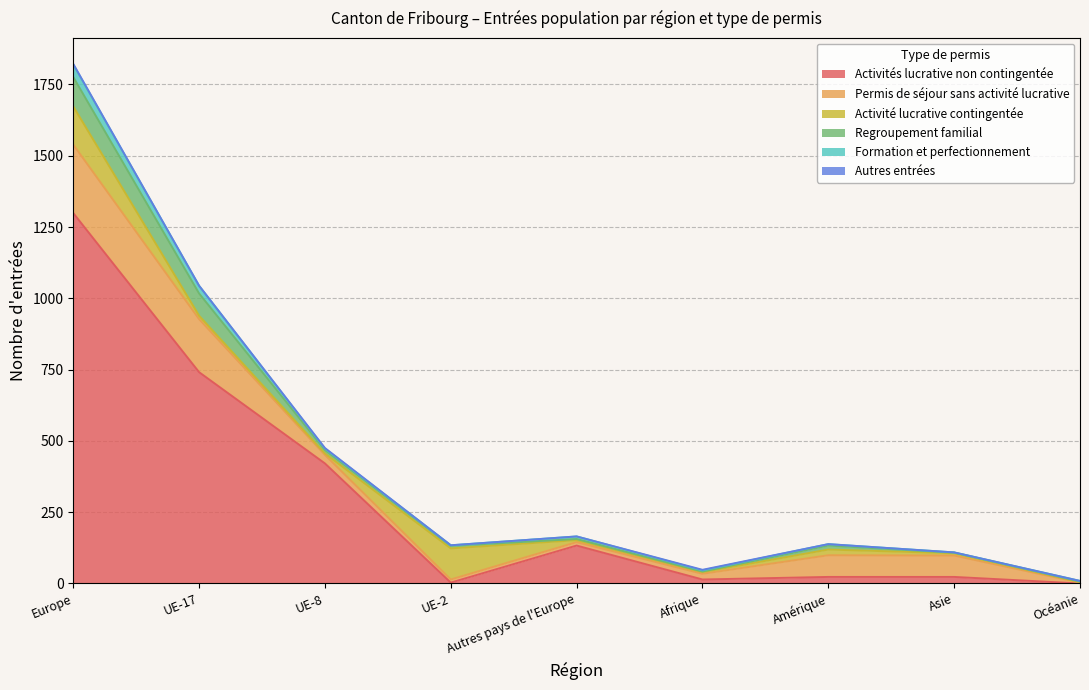

Which has a higher value, Amérique or Autres pays de l'Europe?

Autres pays de l'Europe